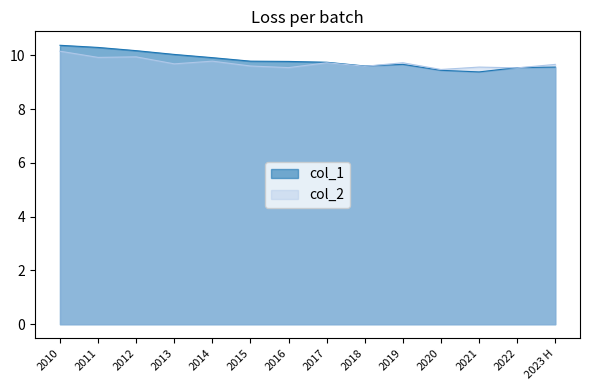

True or false: col_1 and col_2 cross at least once.

True